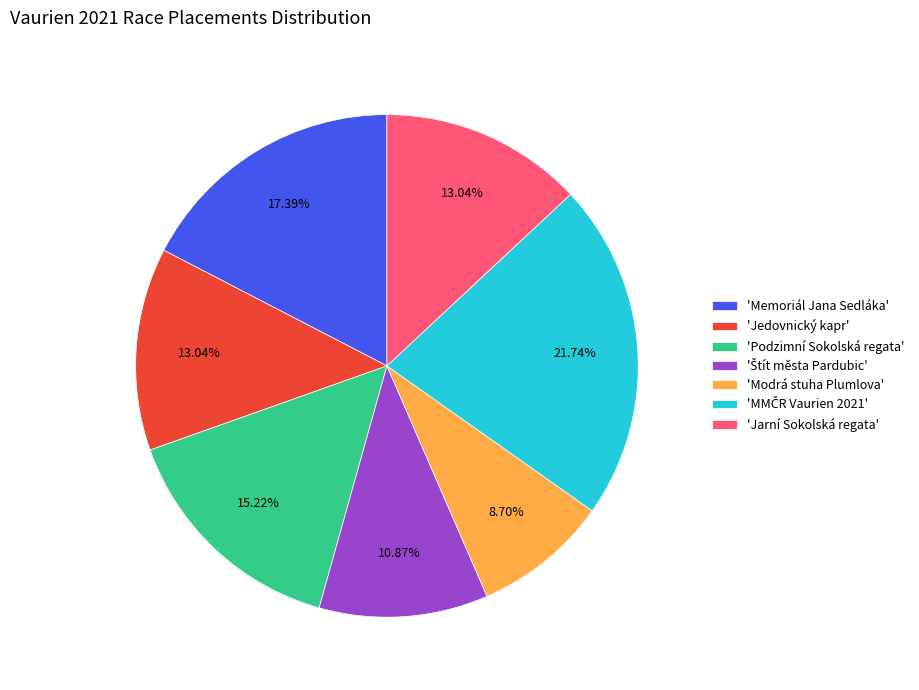

What is the smallest slice in the pie chart?

'Modrá stuha Plumlova'